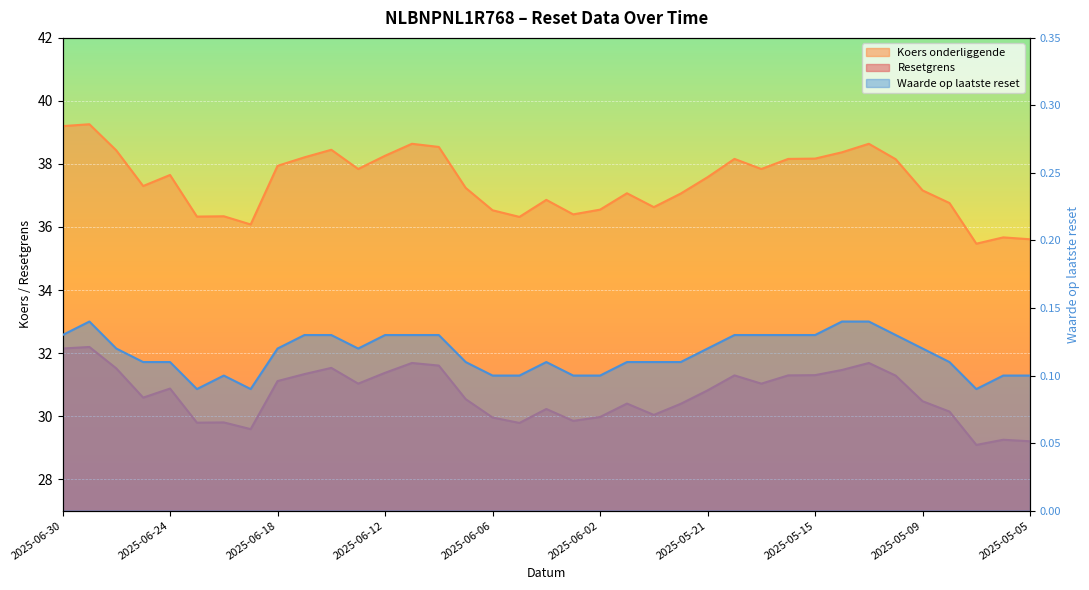

Which category has the lowest value in the Koers onderliggende series?

2025-05-07